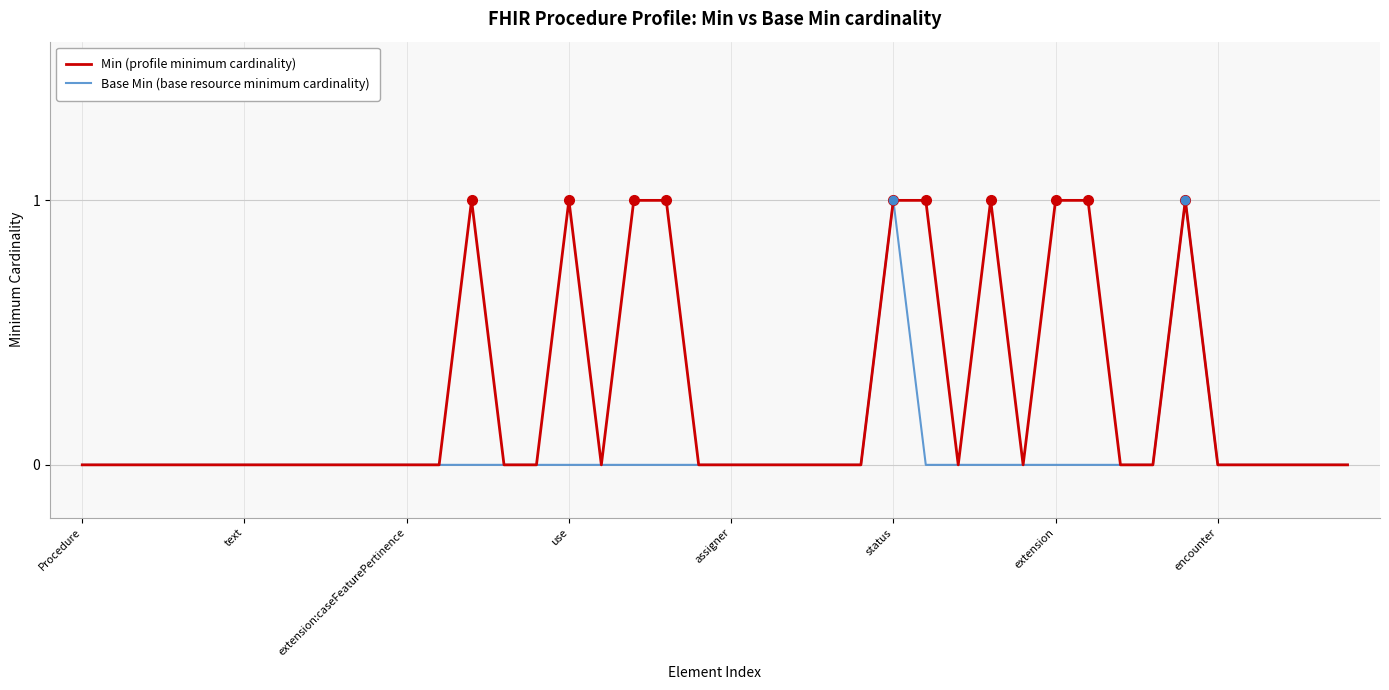

Rank the series by their average value, from lowest to highest.

Base Min (base resource minimum cardinality), Min (profile minimum cardinality)